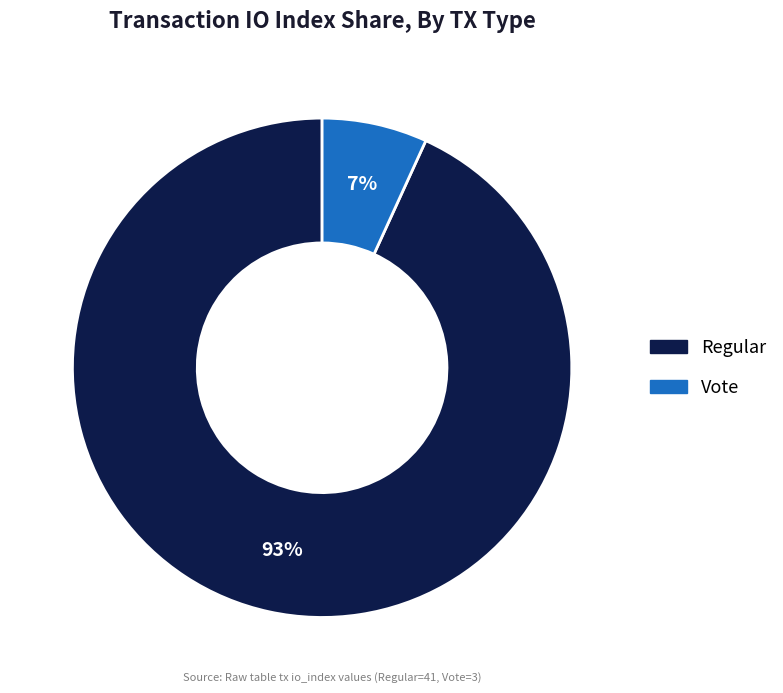

Which category has the biggest portion of the pie?

Regular